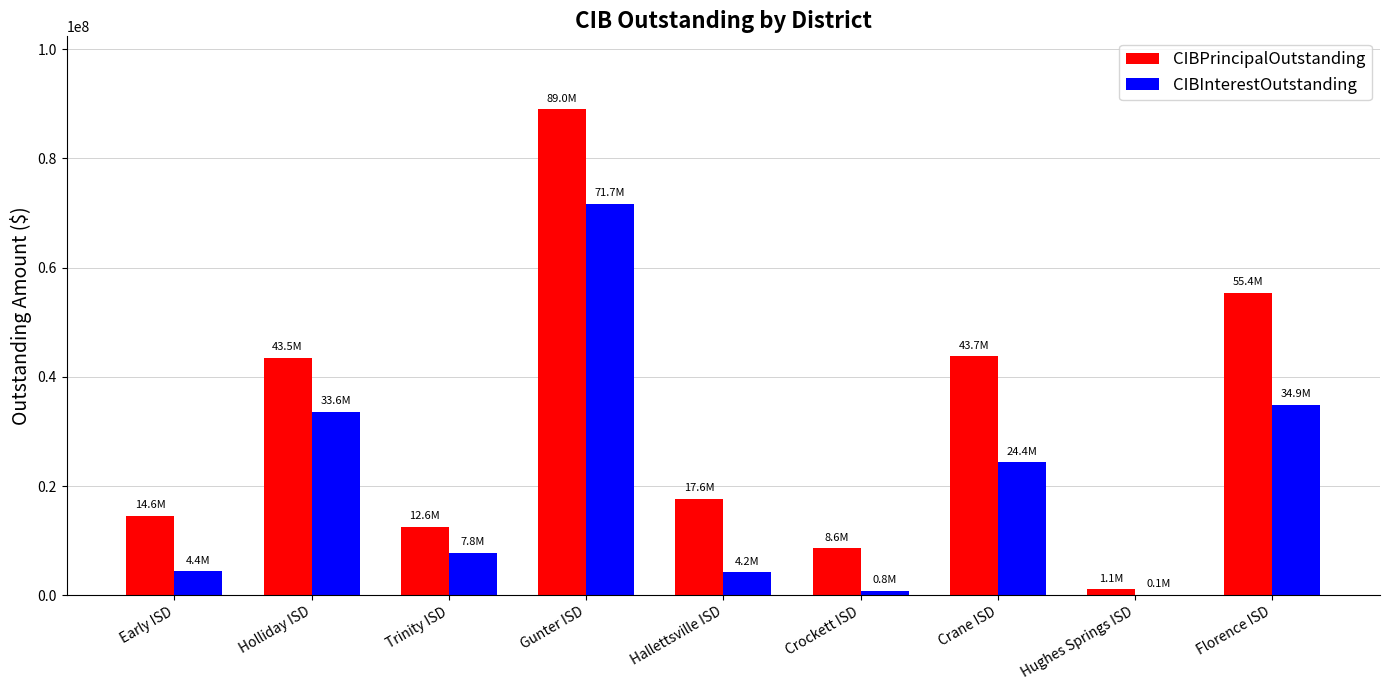

Between Trinity ISD and Crockett ISD, which series saw the biggest shift?

CIBInterestOutstanding